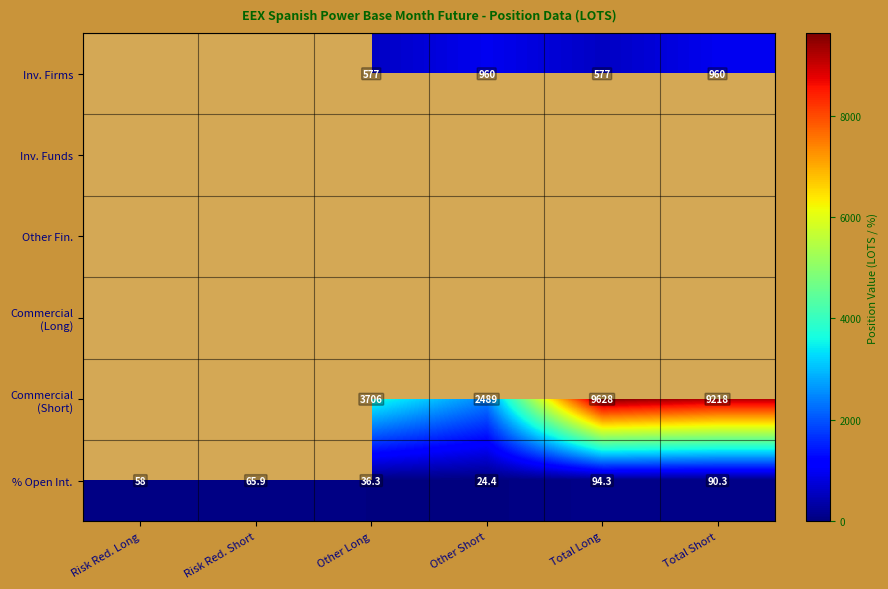

What is the difference between the maximum and minimum values in the % Open Int. series?

69.9